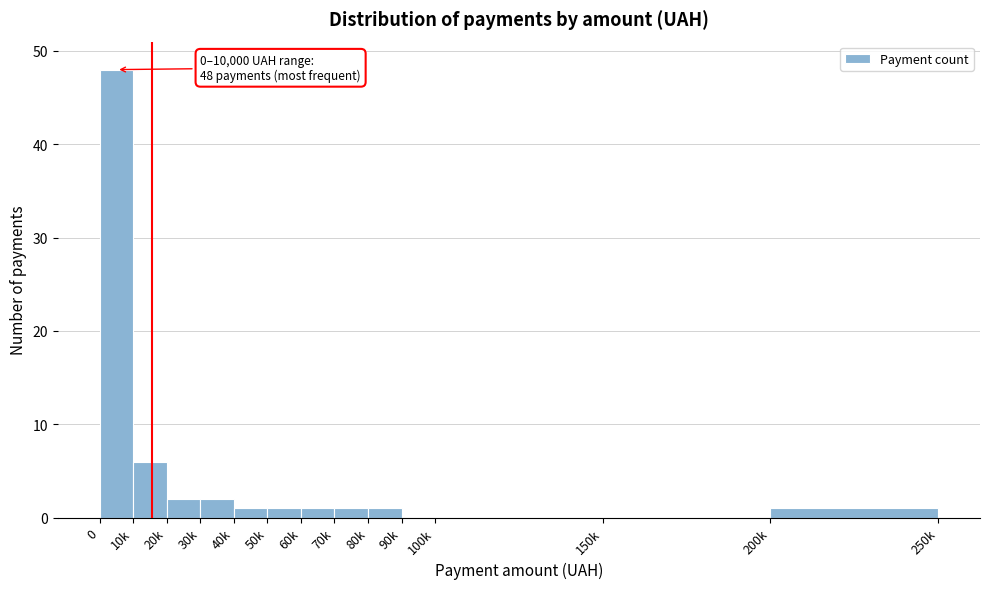

Reading left to right, list all the values displayed in this chart.

0=48	10k=6	20k=2	30k=2	40k=1	50k=1	60k=1	70k=1	80k=1	90k=0	100k=0	150k=0	200k=1